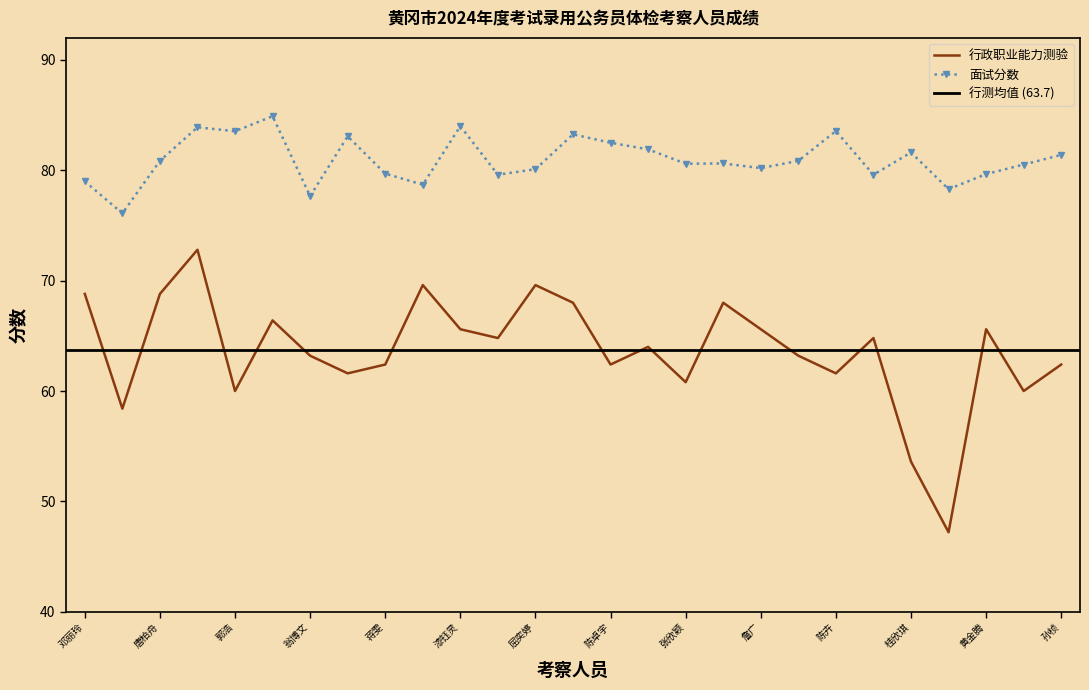

Reading left to right, what are all the values shown in this chart?

行政职业能力测验: 邓丽玲=68.8	洪标=58.4	唐柏舟=68.8	贺文彦=72.8	郭浩=60.0	董双=66.4	翁博文=63.2	杨颖=61.6	蒋雯=62.4	戴柳希=69.6	漆钰灵=65.6	邹尚梅=64.8	屈奕婷=69.6	陆怡若=68.0	陈卓宇=62.4	毛遂=64.0	张欣颖=60.8	祝烨=68.0	詹广=65.6	刘茹=63.2	陈卉=61.6	陈依然=64.8	桂欣琪=53.6	杨智超=47.2	黄金腾=65.6	杨俊超=60.0	孙桢=62.4
面试分数: 邓丽玲=79.0	洪标=76.1	唐柏舟=80.9	贺文彦=83.9	郭浩=83.5	董双=84.9	翁博文=77.7	杨颖=83.1	蒋雯=79.7	戴柳希=78.7	漆钰灵=84.0	邹尚梅=79.6	屈奕婷=80.1	陆怡若=83.3	陈卓宇=82.5	毛遂=81.9	张欣颖=80.6	祝烨=80.6	詹广=80.2	刘茹=80.9	陈卉=83.6	陈依然=79.6	桂欣琪=81.6	杨智超=78.3	黄金腾=79.7	杨俊超=80.5	孙桢=81.4